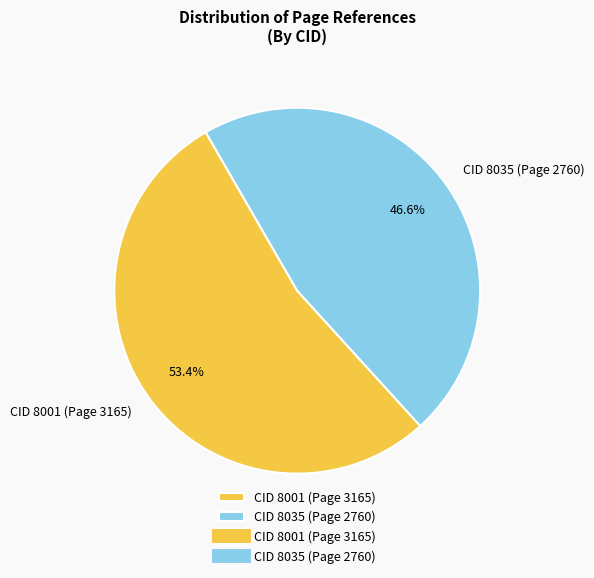

Is the sum of CID 8001 (Page 3165) and CID 8035 (Page 2760) greater than half?

Yes